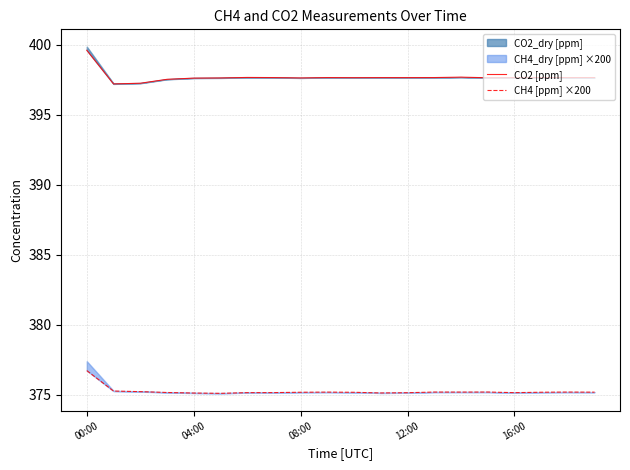

Rank the categories by CH4 [ppm] ×200 value from highest to lowest.

00:00, 04:00, 08:00, 15, 13, 18, 14, 9, 19, 17, 8, 10, 12:00, 7, 6, 16, 12, 11, 16:00, 5